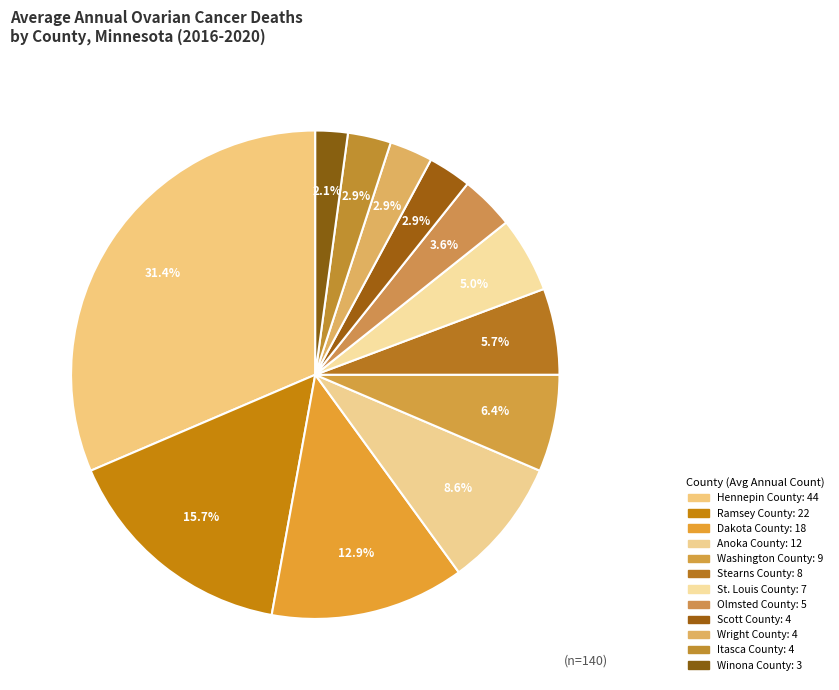

The Ramsey County slice represents 27% of the pie. True or false?

False